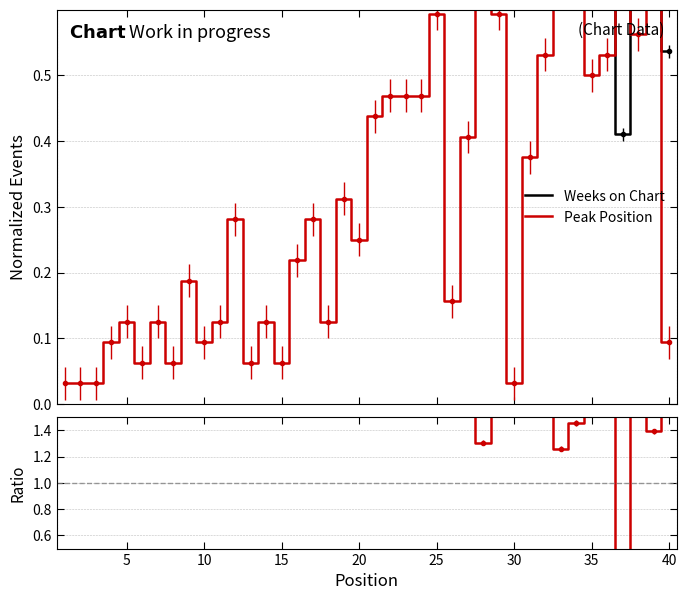

Is it true that Ratio equals 6.7 at 15?

False